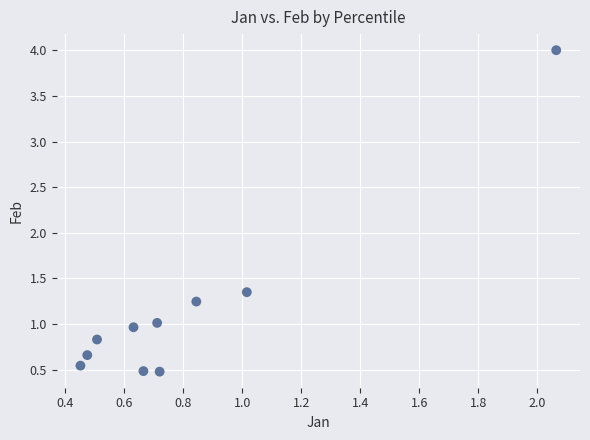

What is the range of X values (max minus min)?

1.6